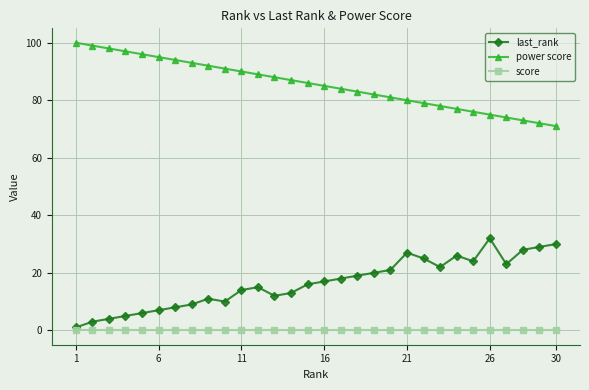

What are all the series names shown in the legend?

last_rank, power score, score